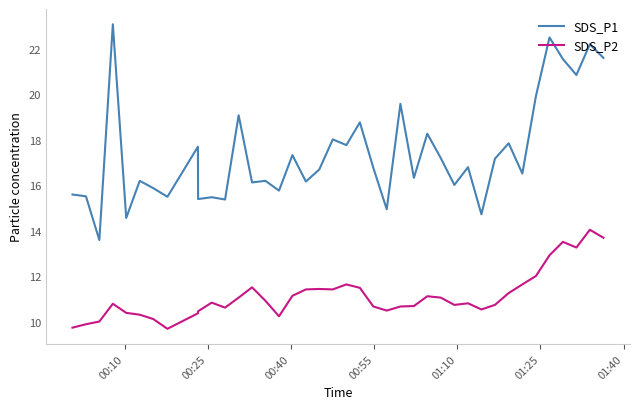

Which series has the largest total across all categories?

SDS_P1